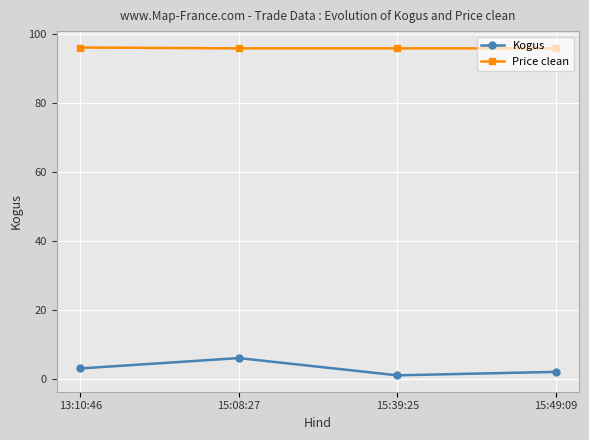

List the series in order of their overall mean, highest first.

Price clean, Kogus